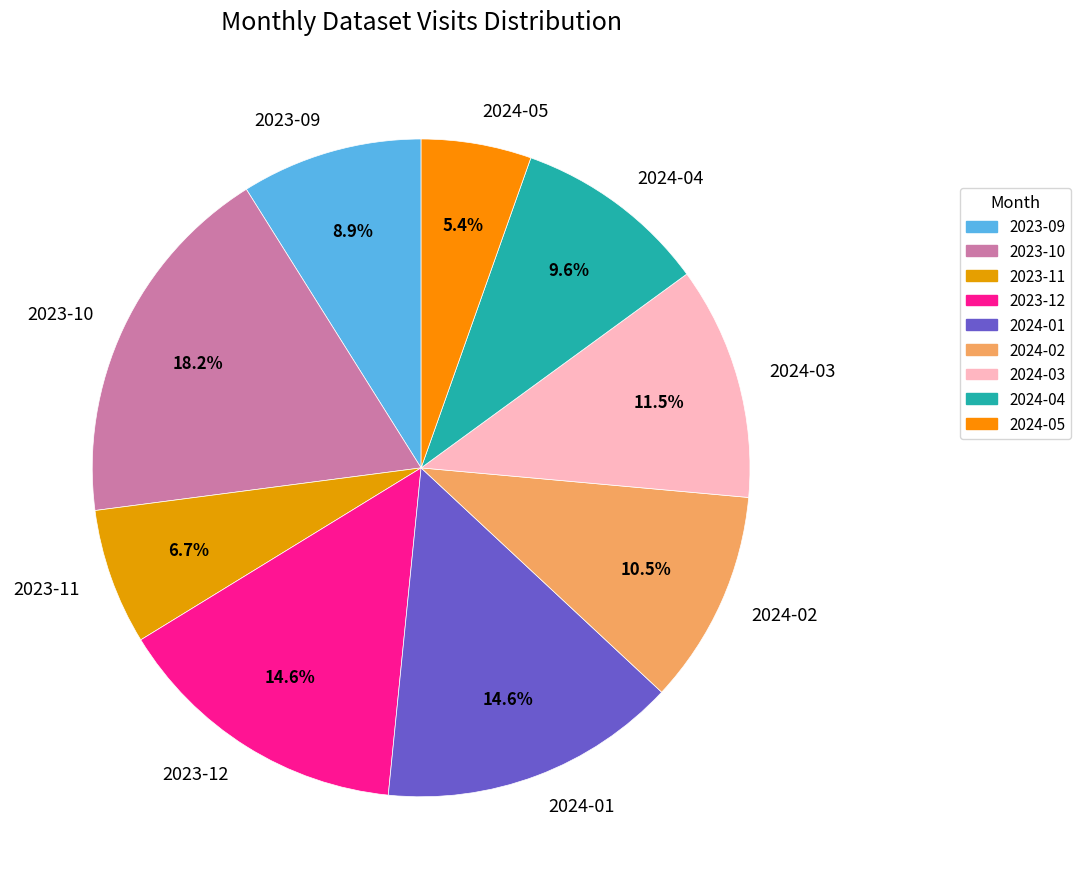

What is the largest slice in the pie chart?

2023-10